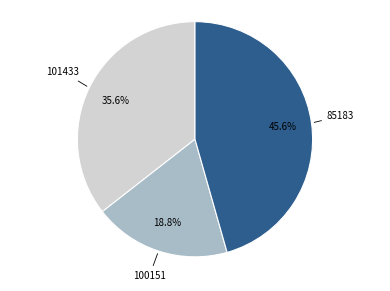

Does any single category account for the majority?

No